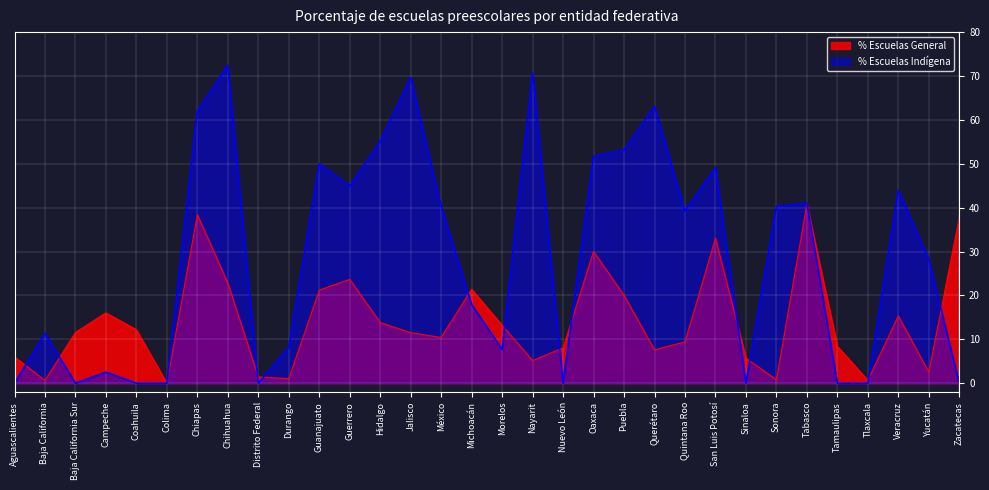

What is the sum of the % Escuelas Indígena values at Puebla and San Luis Potosí?

102.3